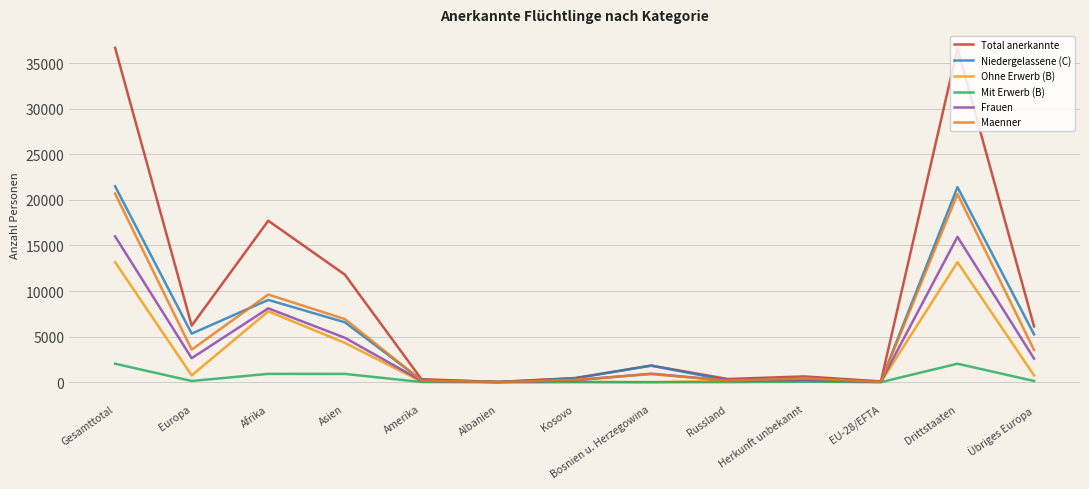

Reading left to right, what are all the values shown in this chart?

Total anerkannte: 36681	6204	17713	11799	332	27	453	1821	351	633	86	36595	6118
Niedergelassene (C): 21490	5327	9028	6574	240	23	412	1818	203	321	85	21405	5242
Ohne Erwerb (B): 13164	745	7771	4317	72	3	29	3	143	259	1	13163	744
Mit Erwerb (B): 2027	132	914	908	20	1	12	0	5	53	0	2027	132
Frauen: 15997	2633	8102	4875	156	13	197	931	175	231	45	15952	2588
Maenner: 20684	3571	9611	6924	176	14	256	890	176	402	41	20643	3530